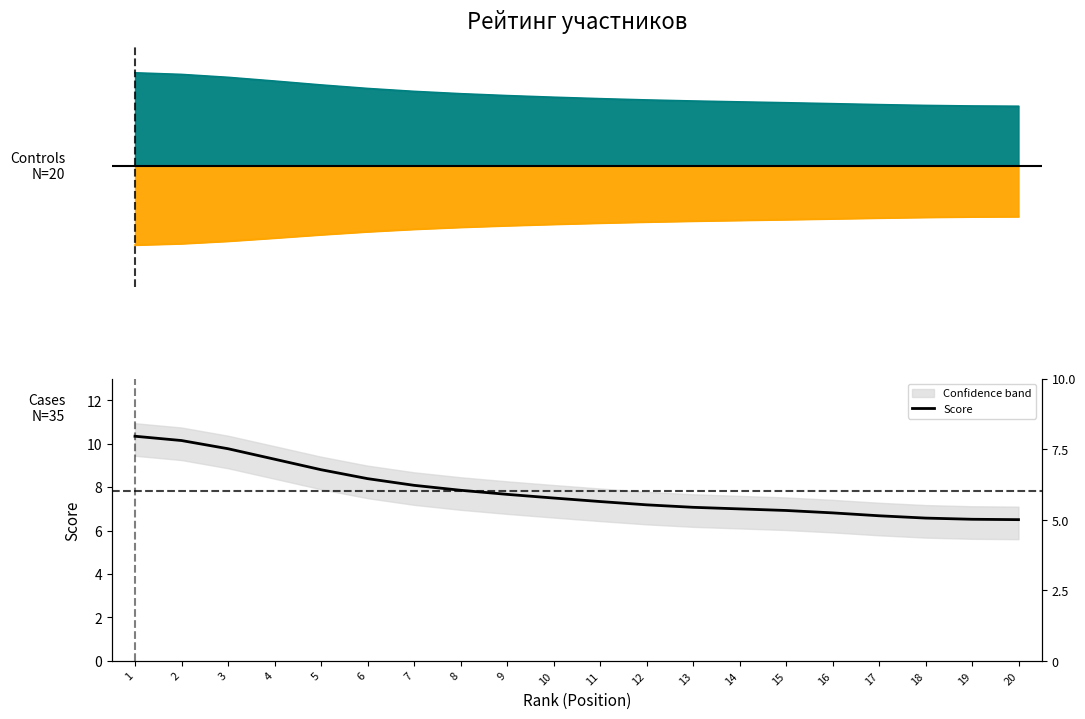

What is the value of the 6th point from the left?

8.4